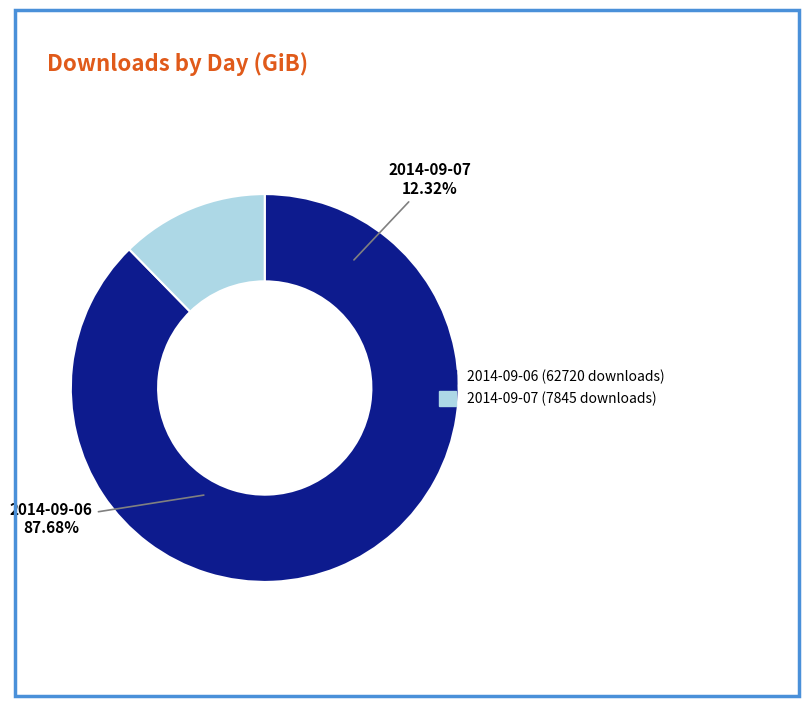

Is 2014-09-07 (7845 downloads) the majority of the pie?

No